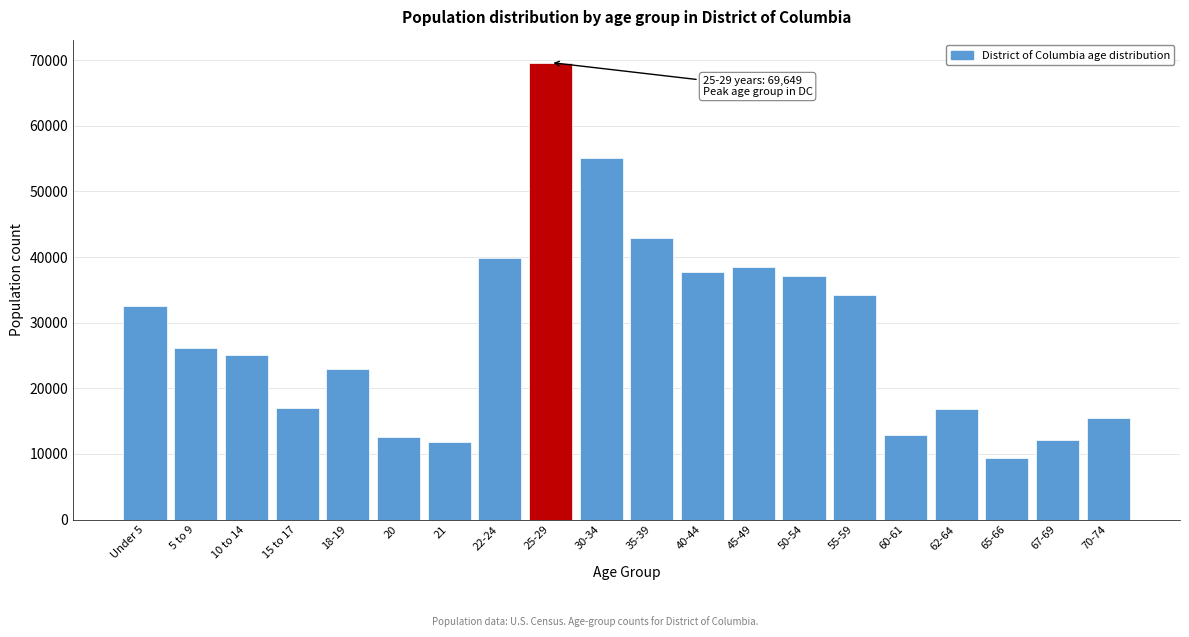

What value does the data have at 18-19?

22905